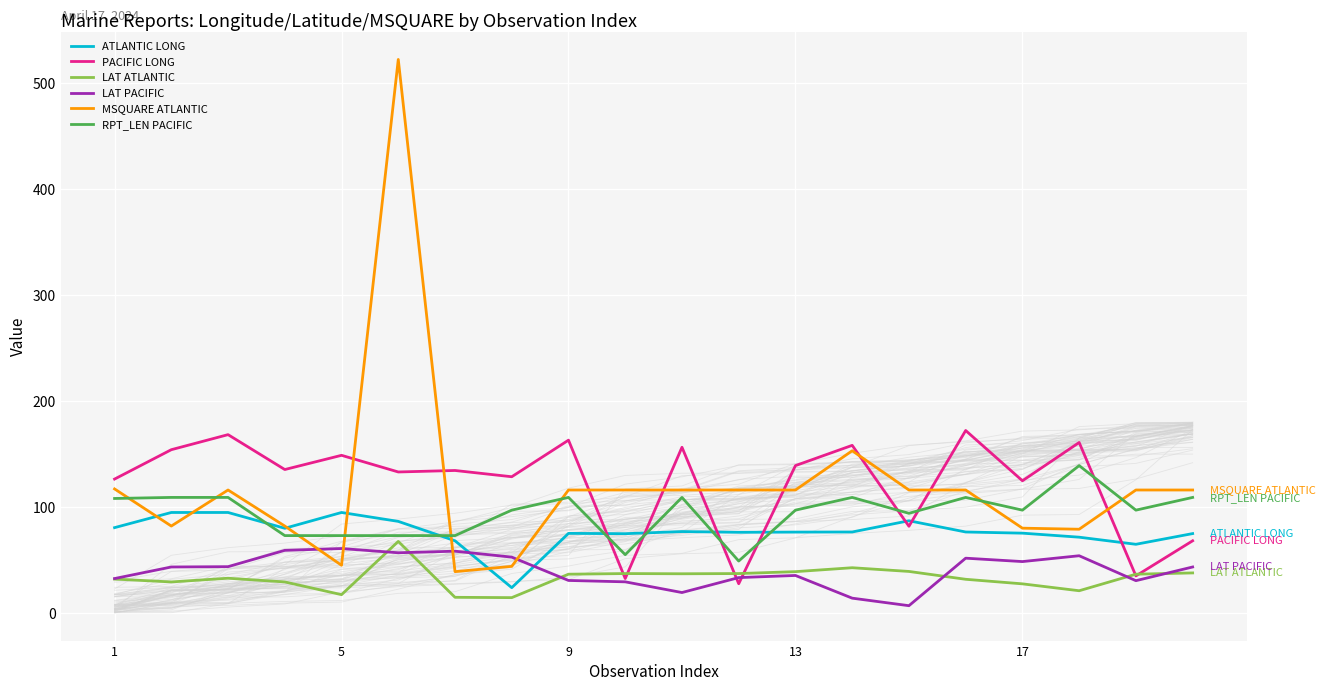

What is the value of the MSQUARE ATLANTIC point at the 7th from the left?

39.0